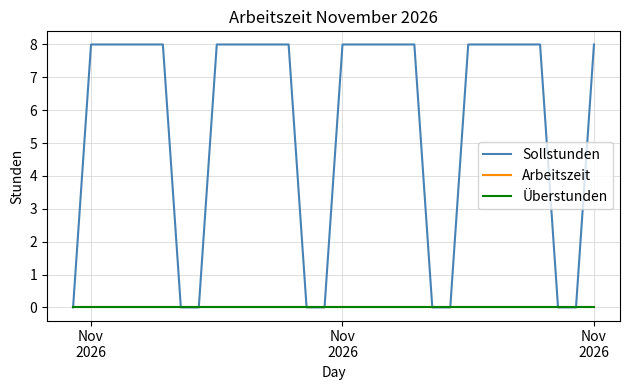

True or false: Arbeitszeit and Sollstunden intersect in this chart.

False